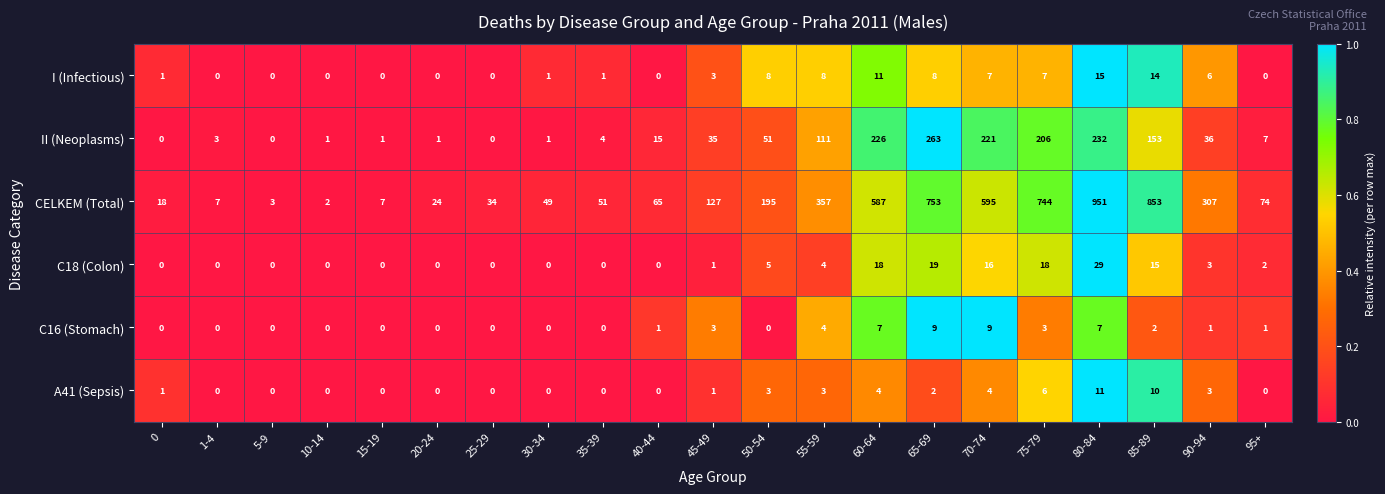

True or false: II (Neoplasms) has a value of 2 at 35-39.

False